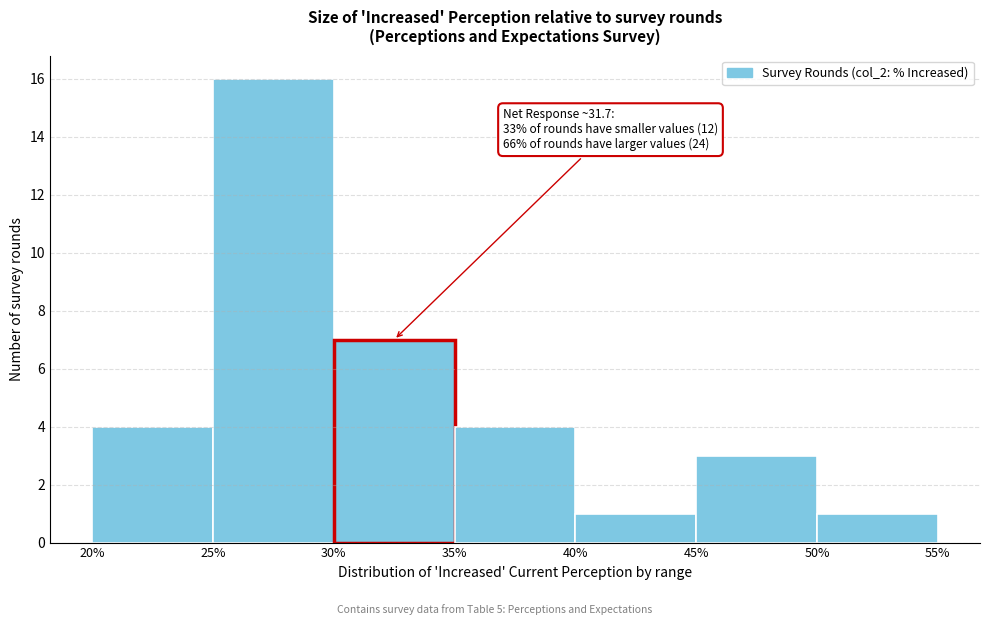

Over which range of the x-axis is the bar tallest?

25% to 30%